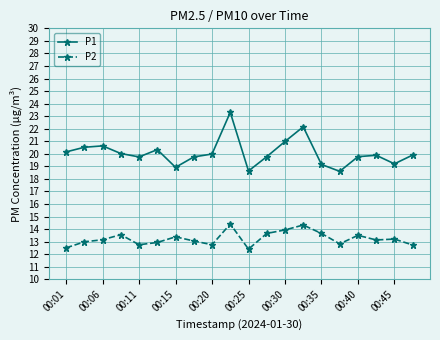

List the series in order of their overall mean, lowest first.

P2, P1